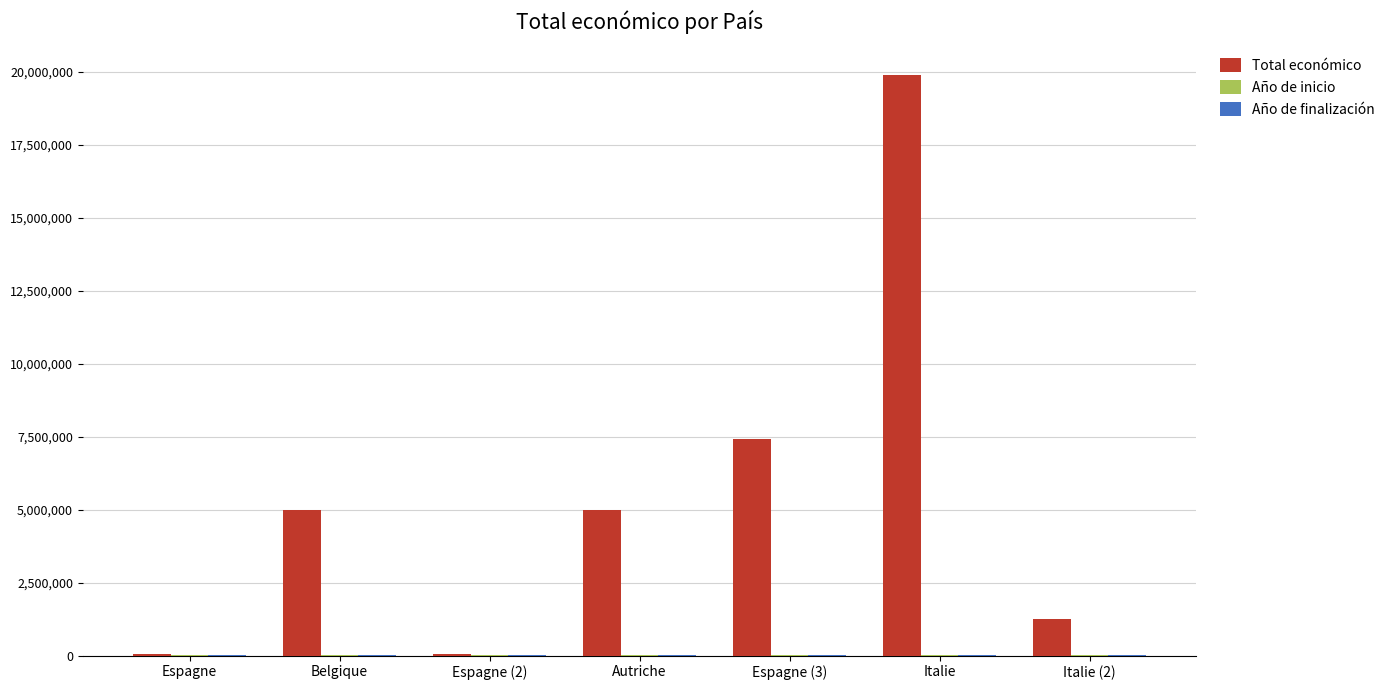

Which series has the largest total across all categories?

Total económico